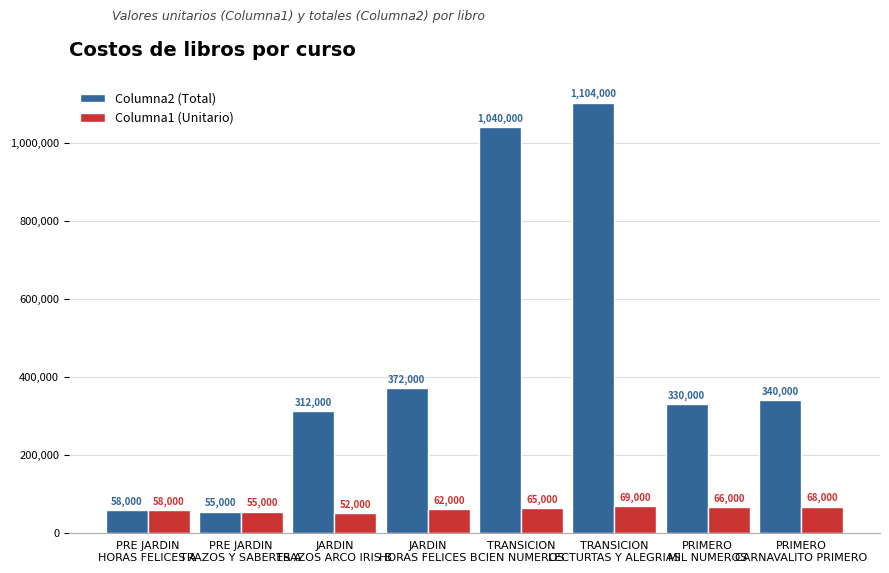

Is it true that Columna2 (Total) equals 1104000 at TRANSICION
LECTURTAS Y ALEGRIAS?

True